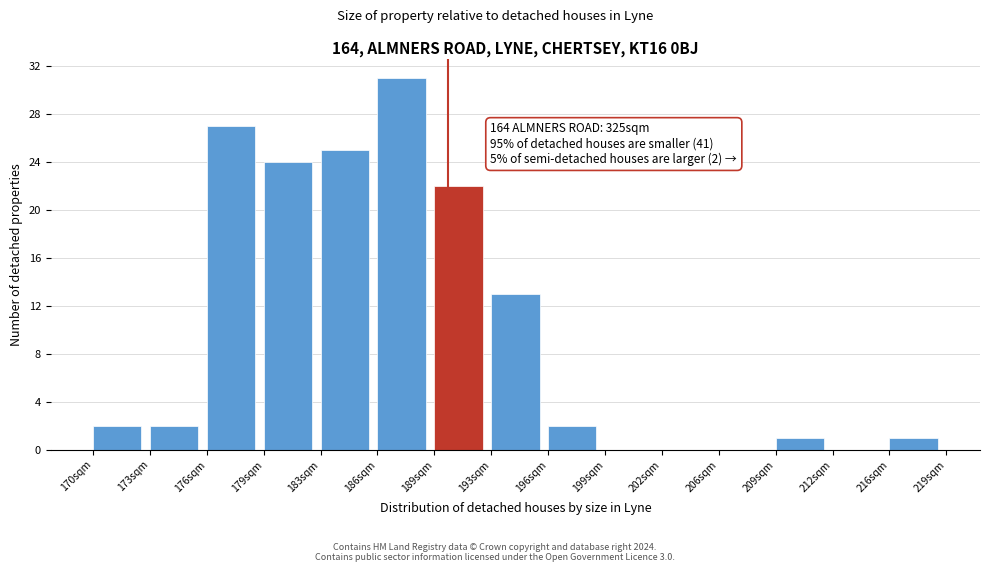

Which range on the x-axis has the tallest bar?

186.0 to 189.0